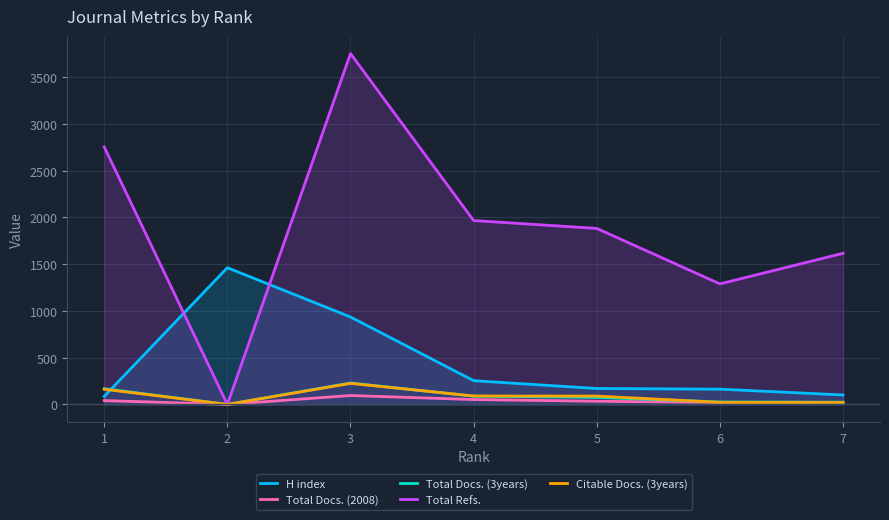

Which series ends up on top after the final intersection of H index and Total Refs.?

Total Refs.